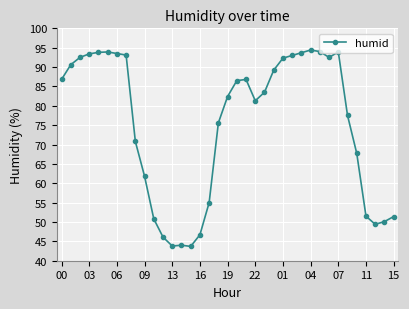

What is the sum of all values?

2787.0